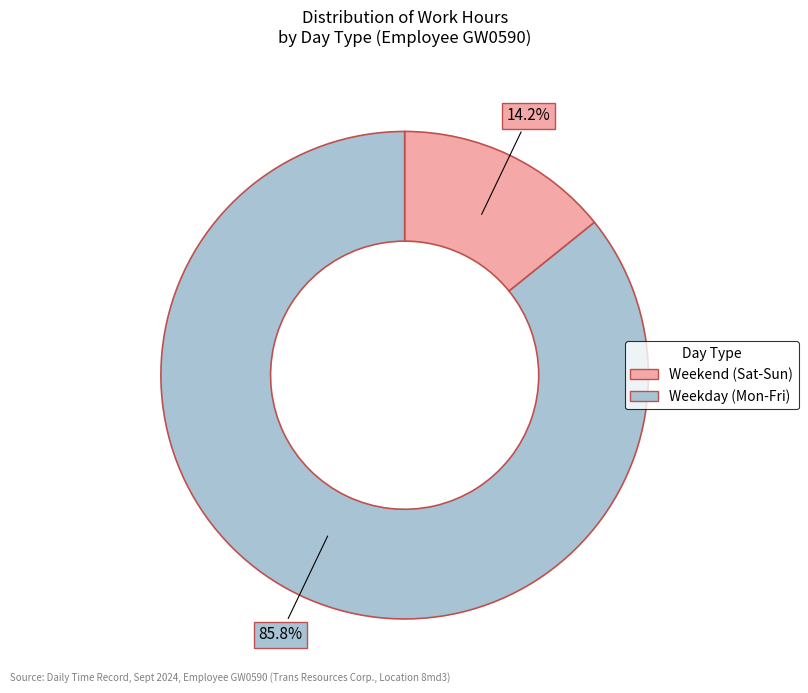

To the nearest percent, what is the average slice percentage?

50%